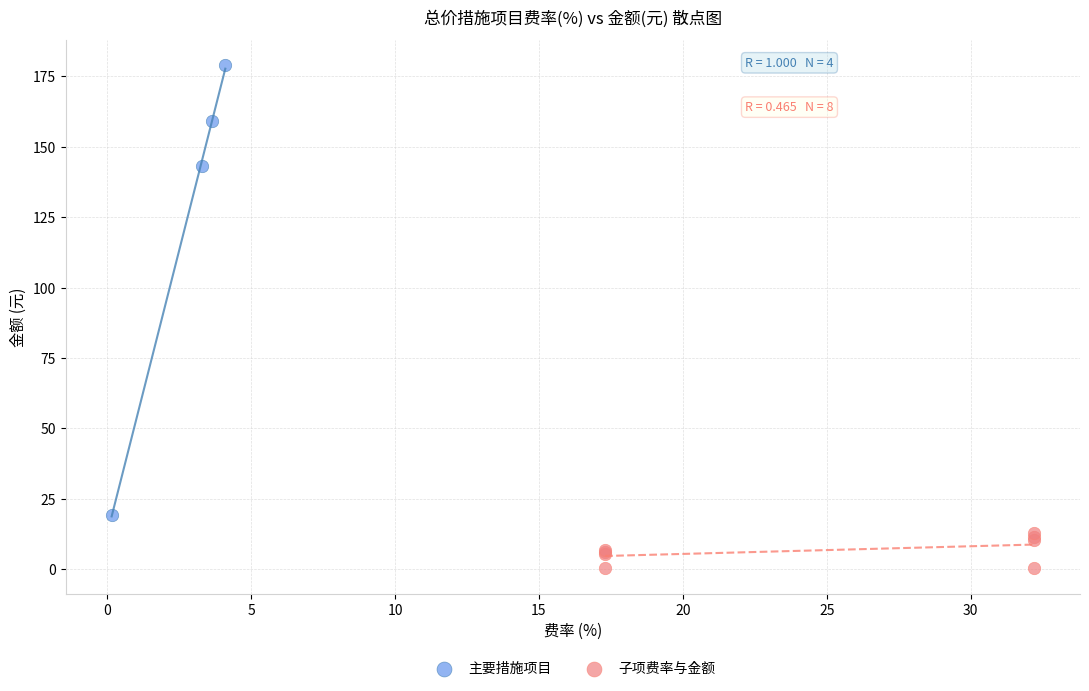

What are all the series names shown in the legend?

主要措施项目, 子项费率与金额